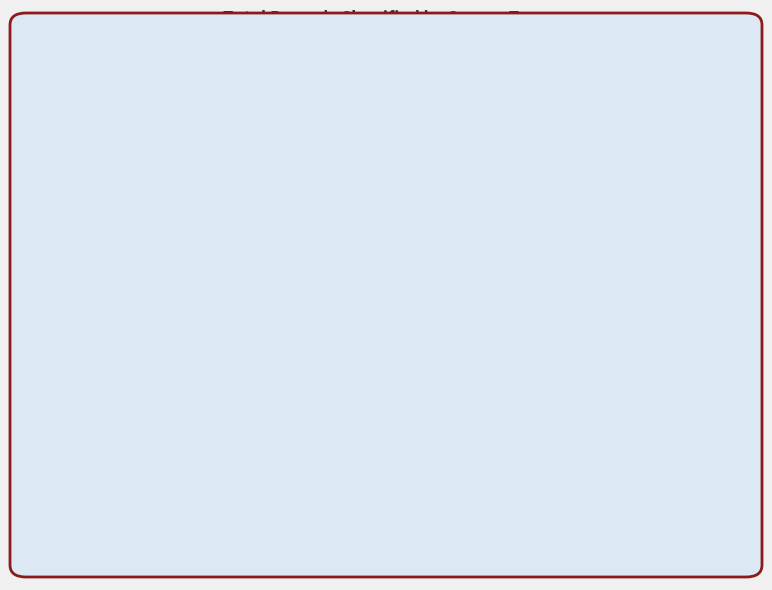

What is the total percentage of Mar-Biase and Mar-Civil?

33.3%